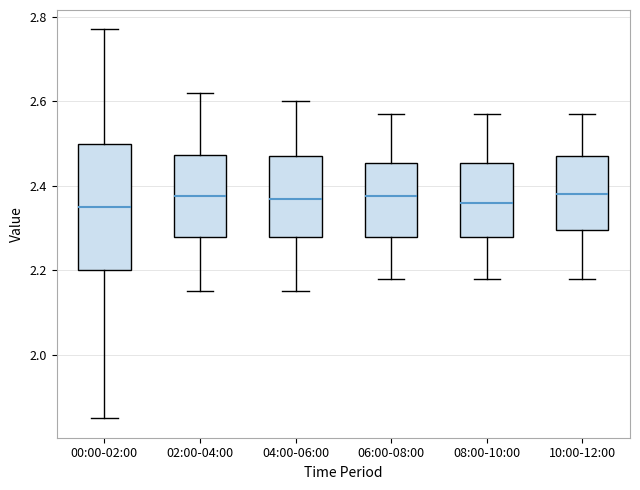

Reading left to right, transcribe this box plot: for each box, give where its median line is, the range the box spans, and where its two whiskers end, as read against the y-axis. The values are not printed on the chart, so give them approximately, as read against the axis.

00:00-02:00: median 2.36, box 2.20 to 2.50, whiskers 1.86 to 2.78
02:00-04:00: median 2.38, box 2.28 to 2.48, whiskers 2.16 to 2.62
04:00-06:00: median 2.38, box 2.28 to 2.48, whiskers 2.16 to 2.60
06:00-08:00: median 2.38, box 2.28 to 2.46, whiskers 2.18 to 2.58
08:00-10:00: median 2.36, box 2.28 to 2.46, whiskers 2.18 to 2.58
10:00-12:00: median 2.38, box 2.30 to 2.48, whiskers 2.18 to 2.58